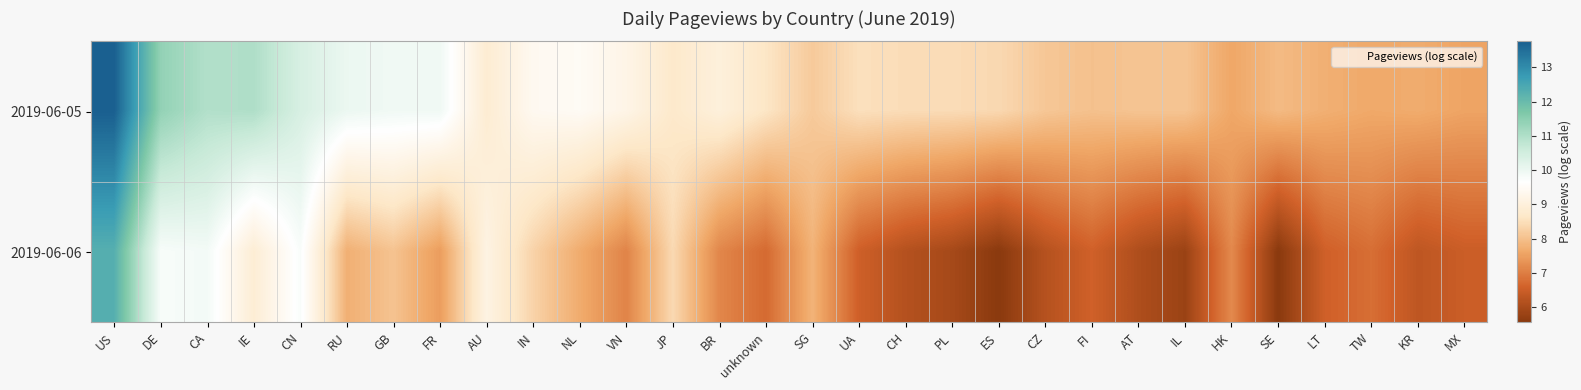

At which category is the sum across all series the highest?

US